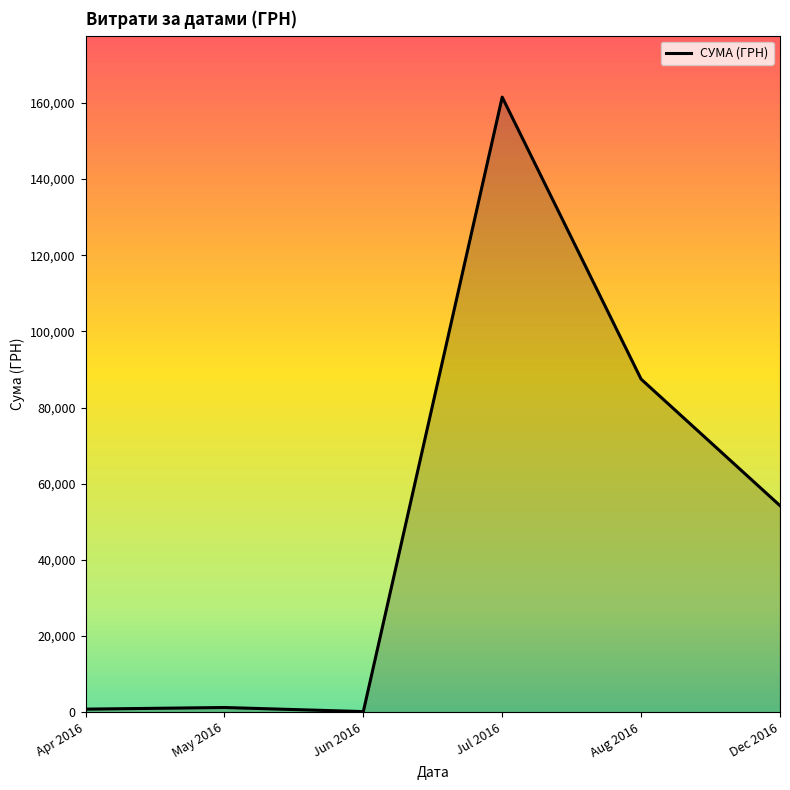

The value at Jul 2016 is 109992.9. True or false?

False